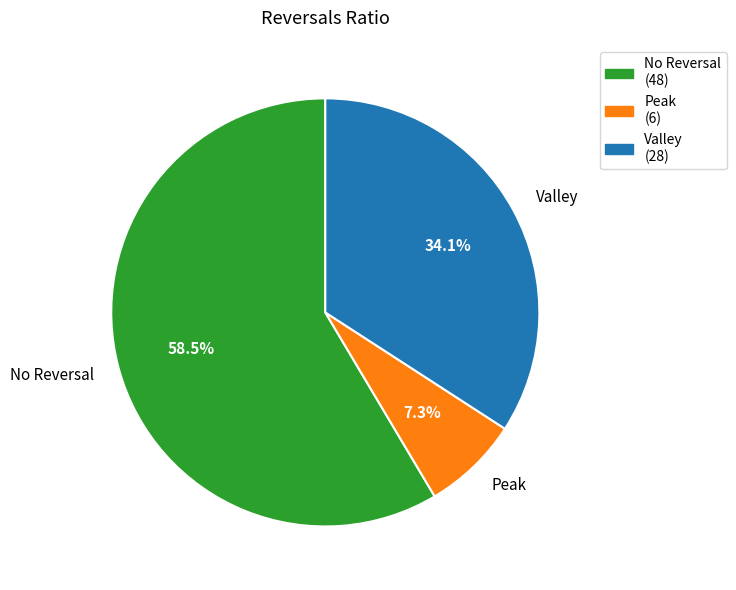

Which has a higher value, Valley or No Reversal?

No Reversal